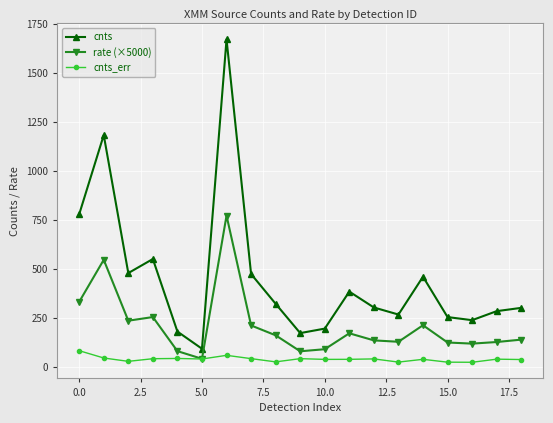

True or false: cnts and cnts_err intersect in this chart.

False